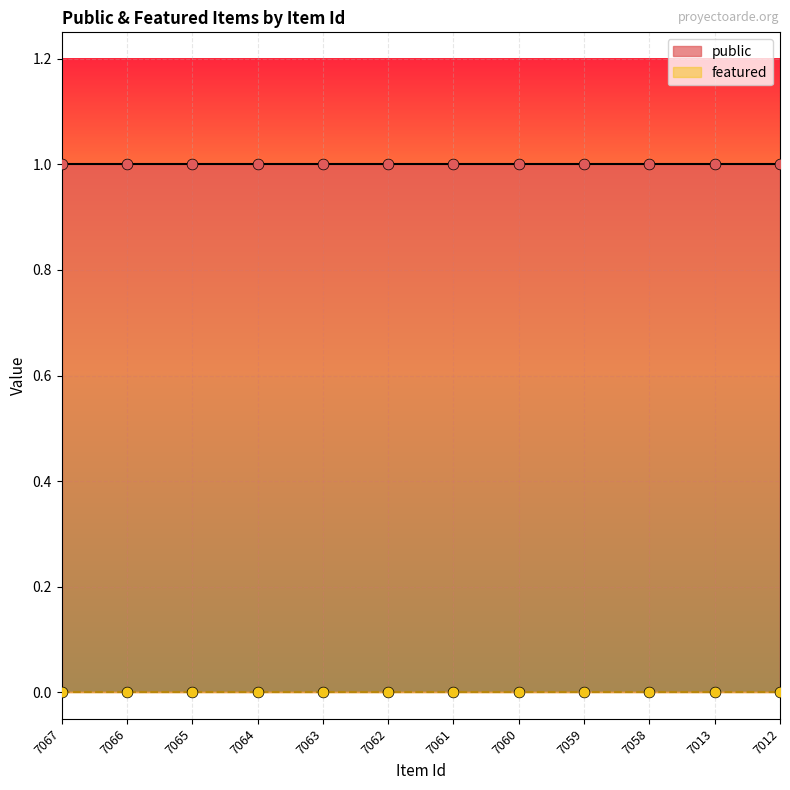

What are all the series names shown in the legend?

public, featured